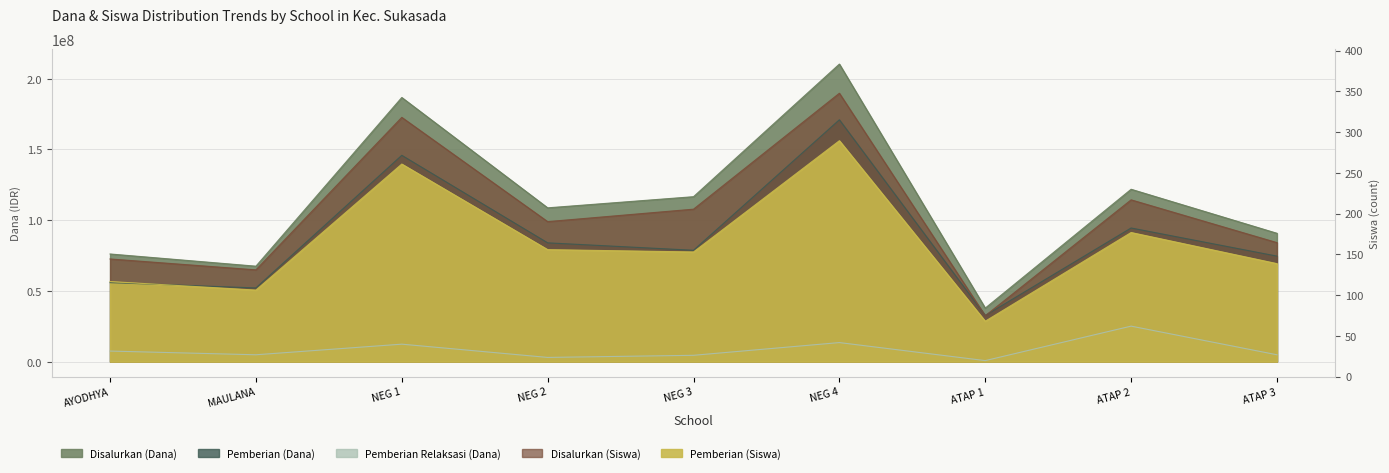

Which category has the lowest value in the Pemberian (Siswa) series?

ATAP 1